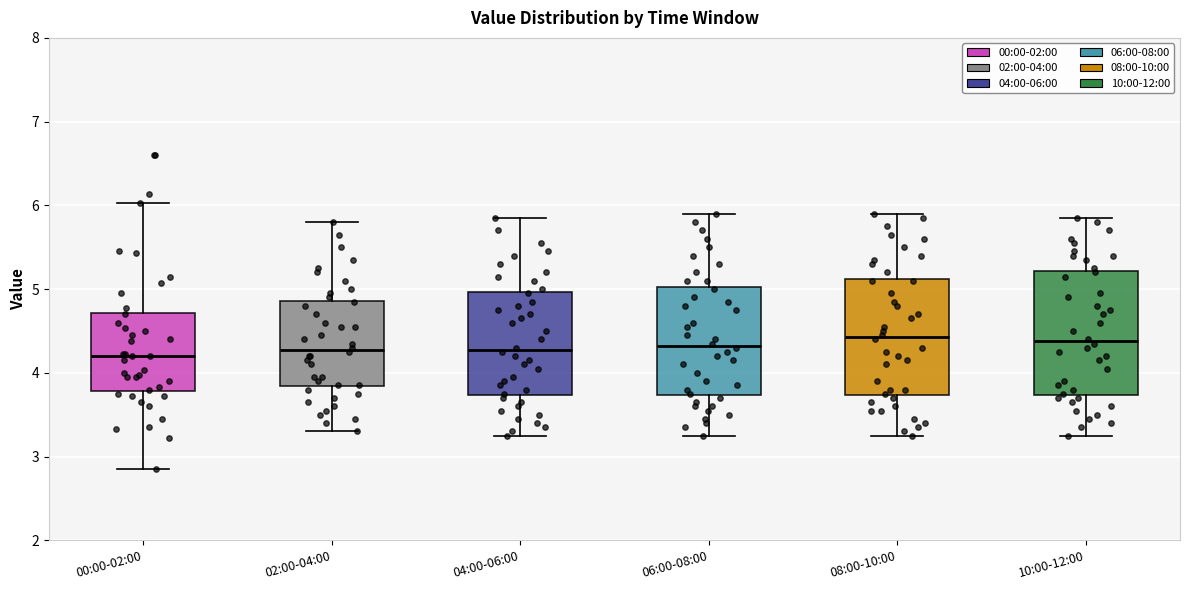

Reading left to right, transcribe this box plot: for each box, give where its median line is, the range the box spans, and where its two whiskers end, as read against the y-axis. The values are not printed on the chart, so give them approximately, as read against the axis.

00:00-02:00: median 4.2, box 3.8 to 4.7, whiskers 2.9 to 6.0
02:00-04:00: median 4.3, box 3.8 to 4.9, whiskers 3.3 to 5.8
04:00-06:00: median 4.3, box 3.7 to 5.0, whiskers 3.3 to 5.9
06:00-08:00: median 4.3, box 3.7 to 5.0, whiskers 3.3 to 5.9
08:00-10:00: median 4.4, box 3.7 to 5.1, whiskers 3.3 to 5.9
10:00-12:00: median 4.4, box 3.7 to 5.2, whiskers 3.3 to 5.9